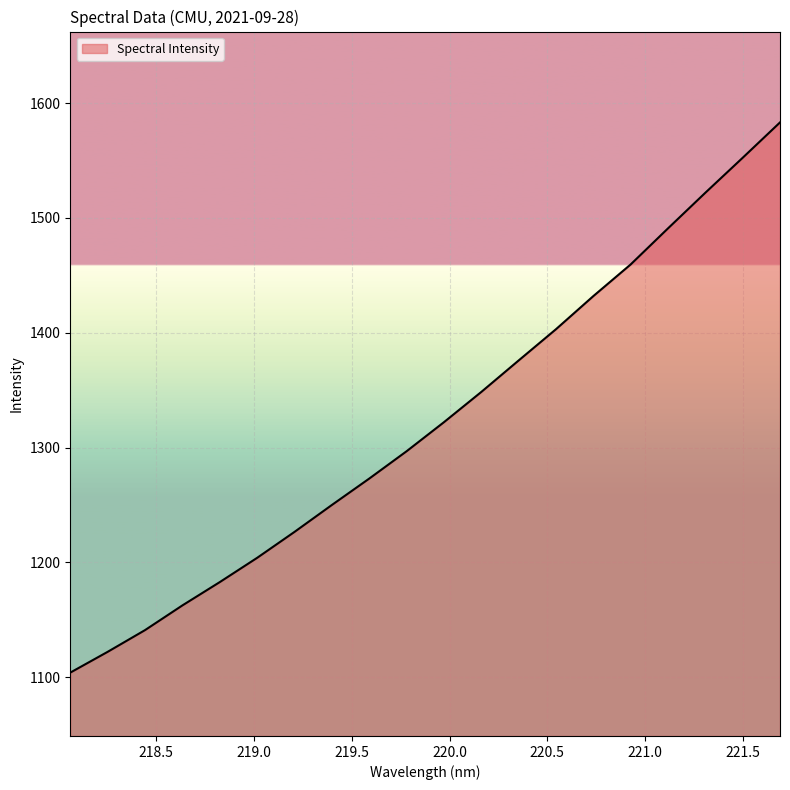

What is the difference between the second highest and minimum values?

448.5